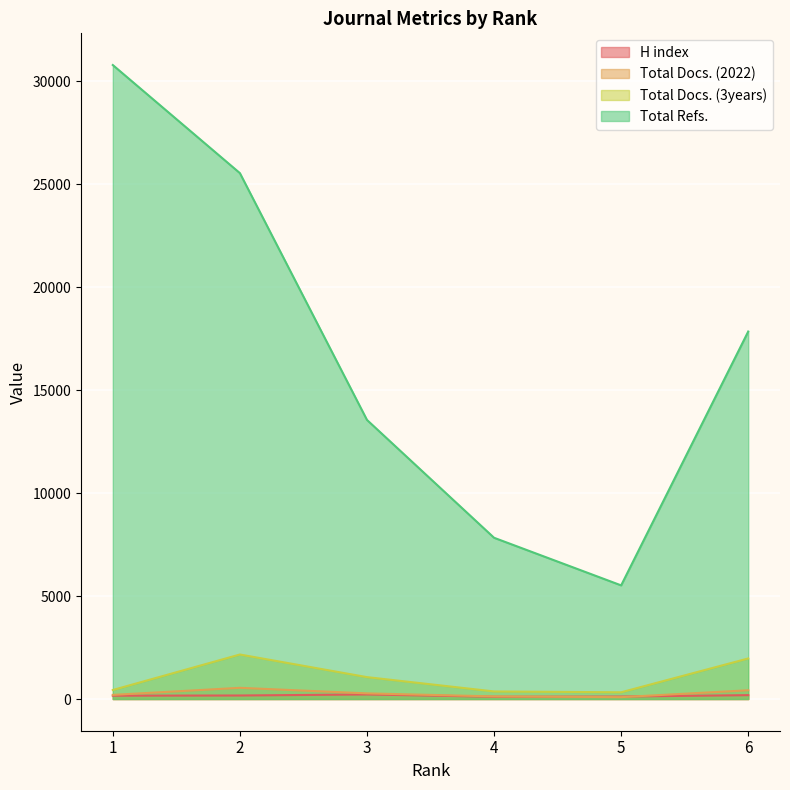

How many data points in H index are less than 171?

3